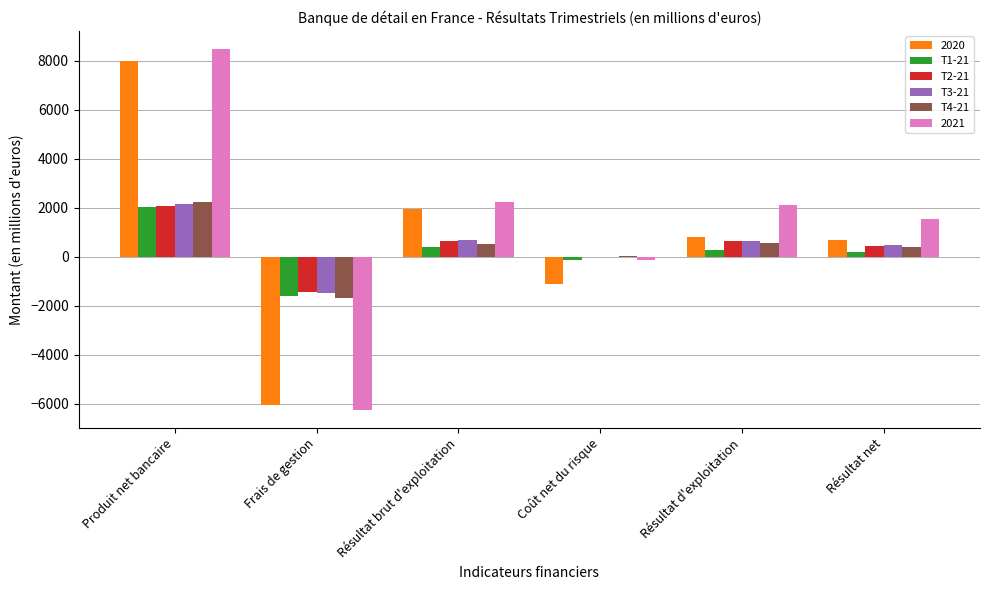

The value of T2-21 at Résultat d'exploitation is 625. True or false?

True